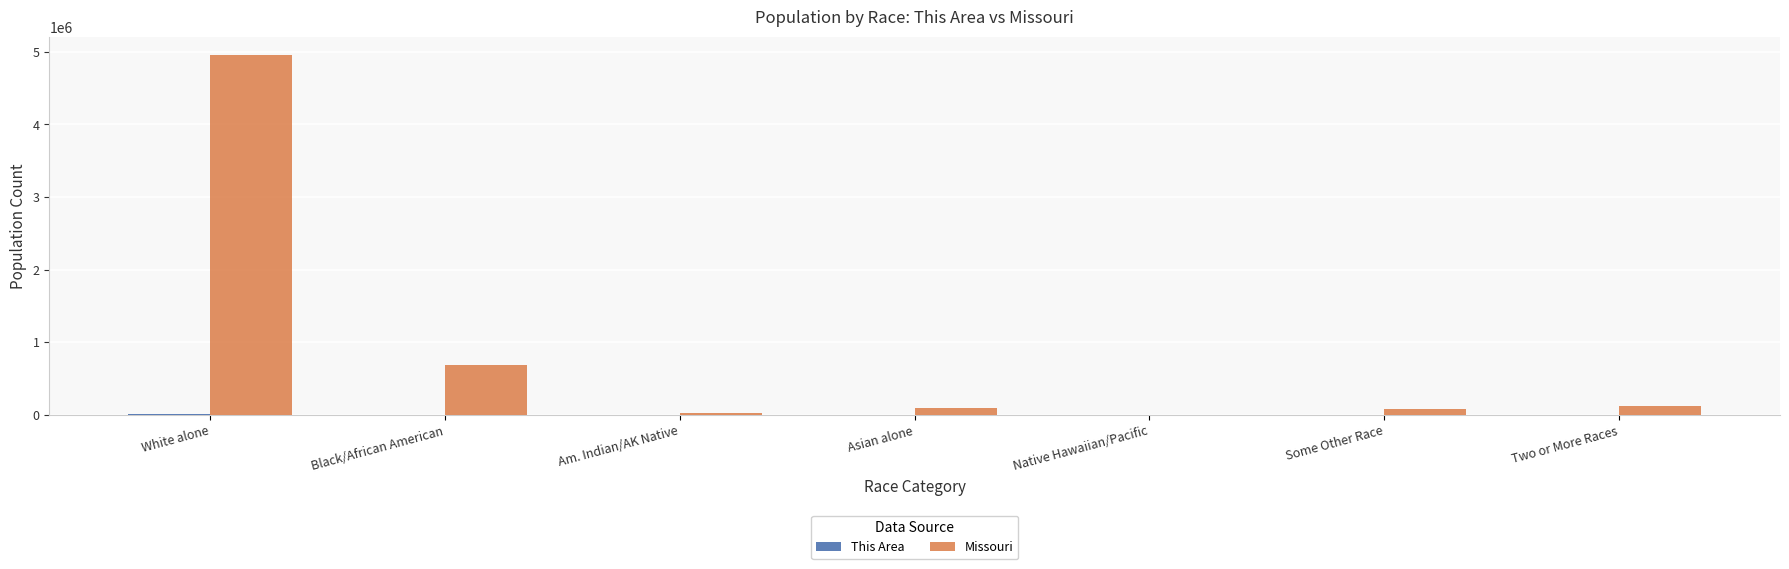

The value of Missouri at Am. Indian/AK Native is 27376. True or false?

True